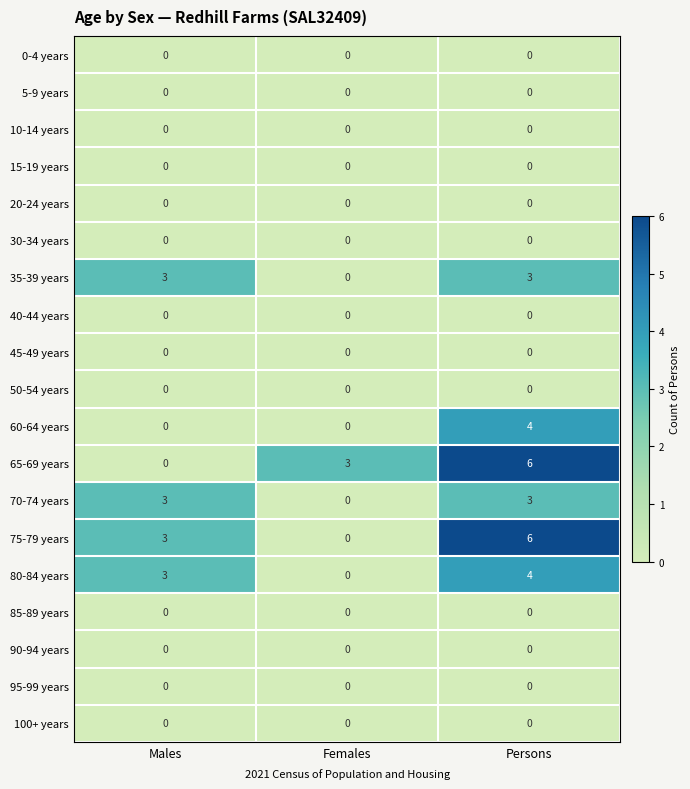

What is the spread (max minus min) of values at Persons?

6